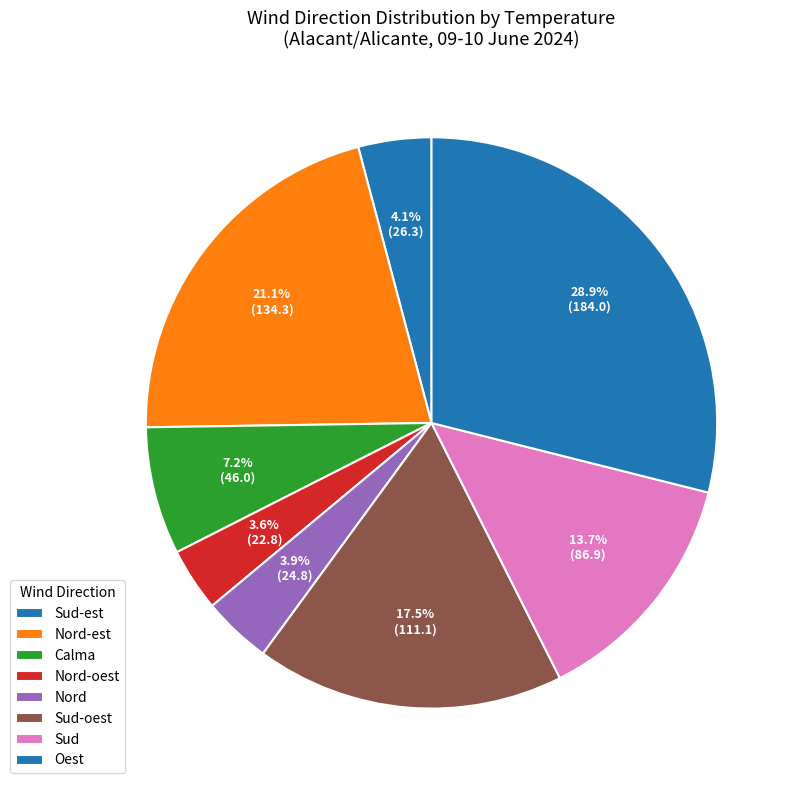

Combined, do Nord-est and Sud-est account for over 50%?

No